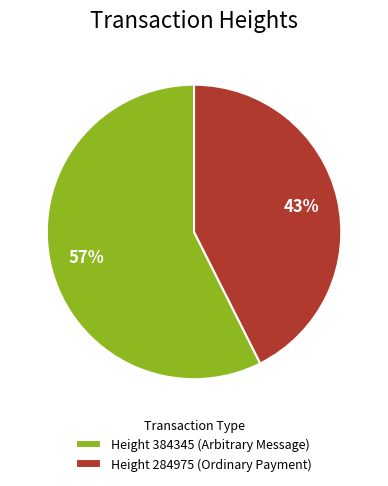

What percentage is the Height 284975 (Ordinary Payment) slice, to the nearest percent?

43%